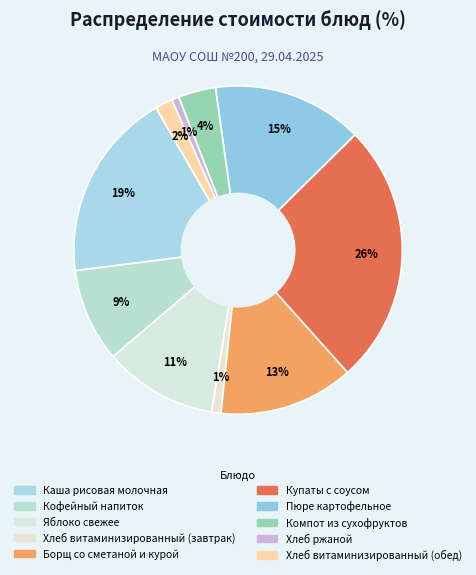

Does any single category account for the majority?

No